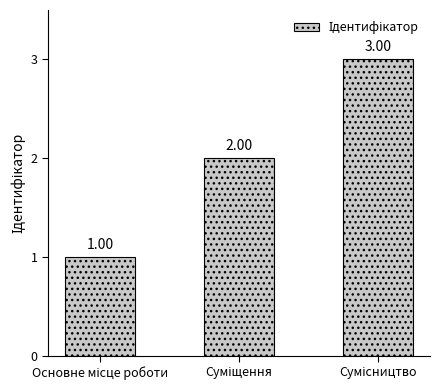

Reading left to right, what are all the values shown in this chart?

1	2	3